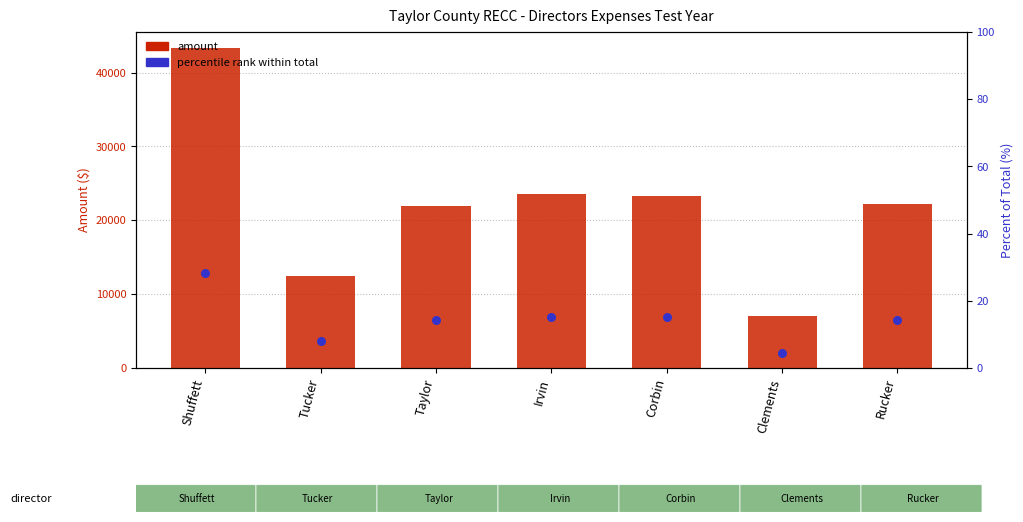

Which series contains the highest Y value?

Per Diem